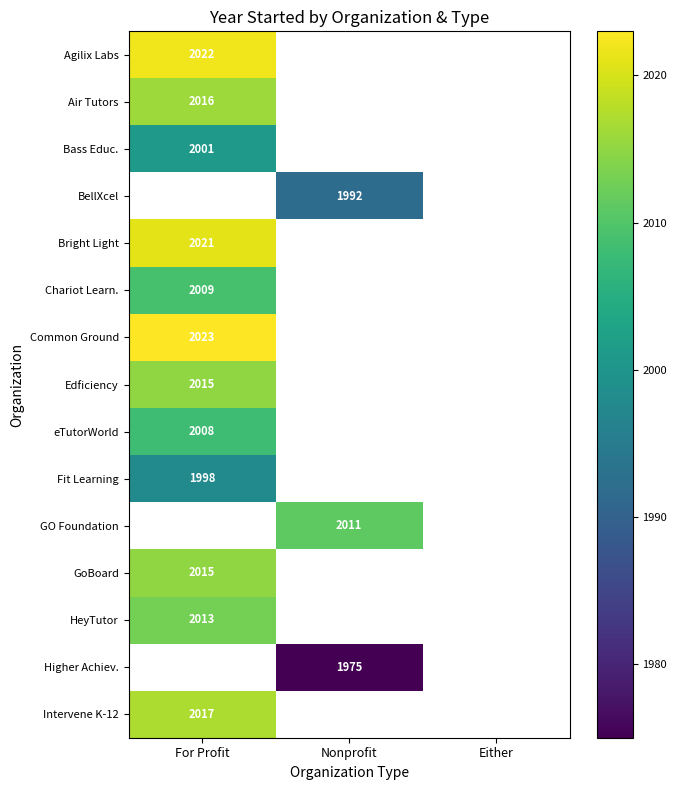

What is the maximum value shown in the chart?

2023.0